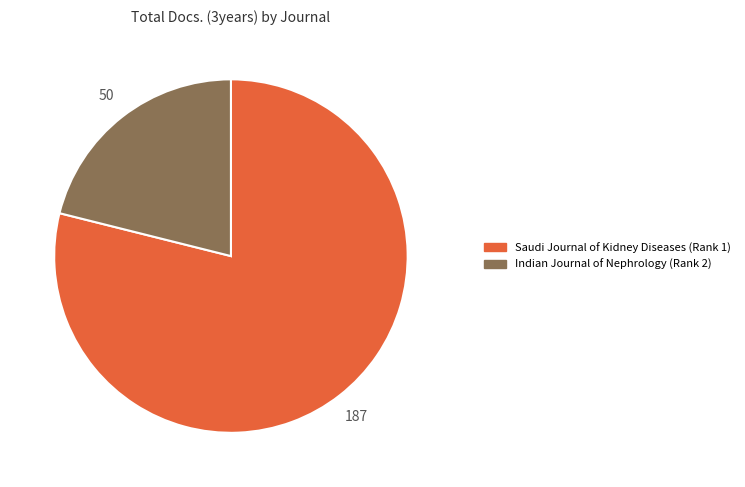

Is there any slice that represents more than half of the pie?

Yes